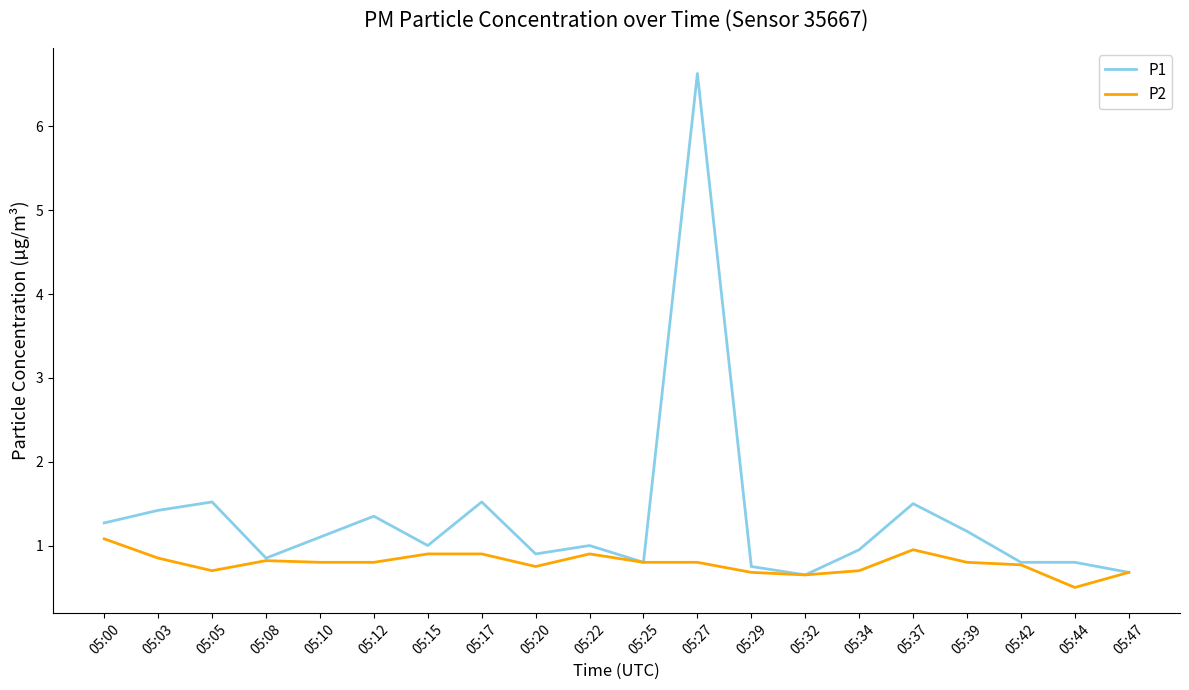

Rank the series by their average value, from highest to lowest.

P1, P2